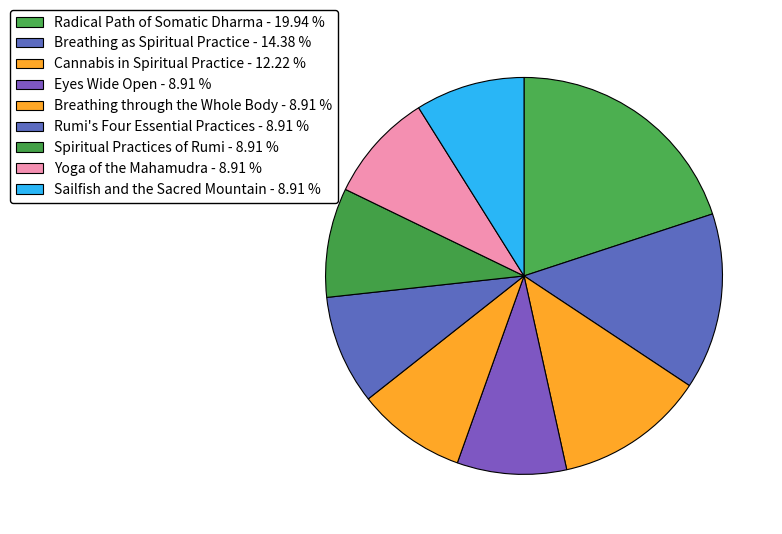

Does Rumi's Four Essential Practices account for over 50% of the chart?

No